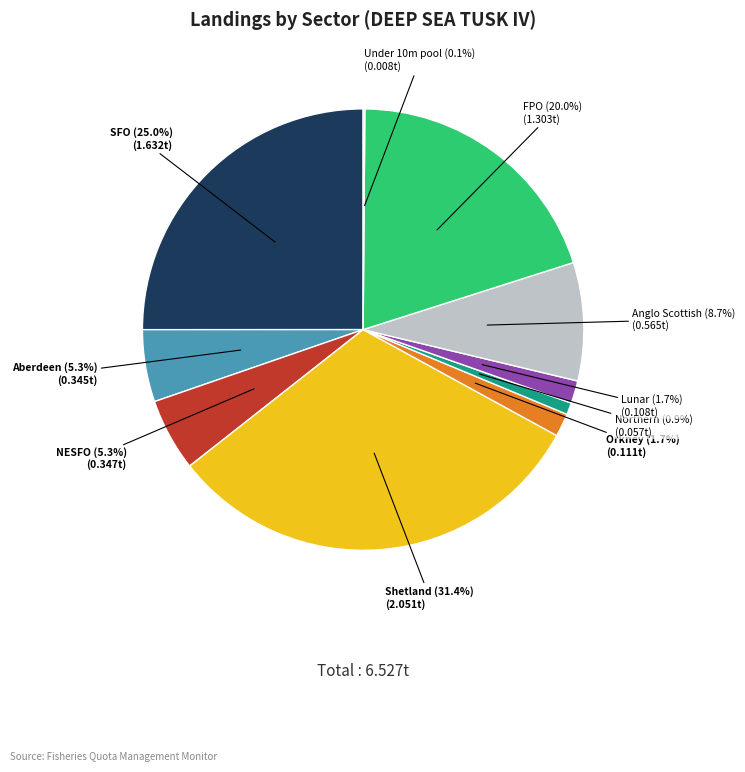

Does Lunar account for over 50% of the chart?

No